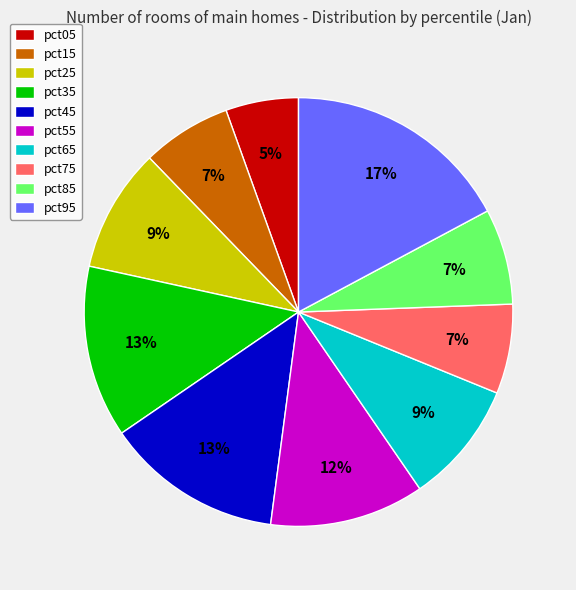

Is it true that pct65 is 20% of the pie?

False